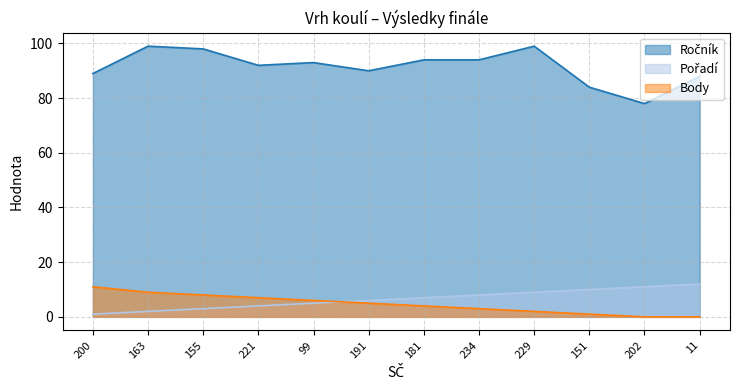

What is the value of the Body point at the 2nd from the left?

9